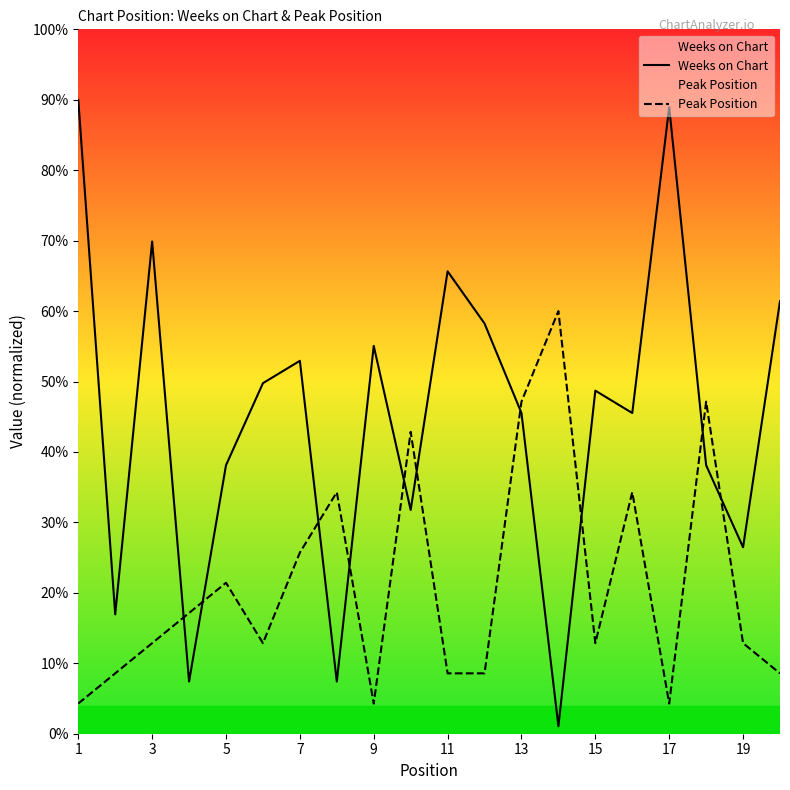

How many lines are shown in the chart?

2